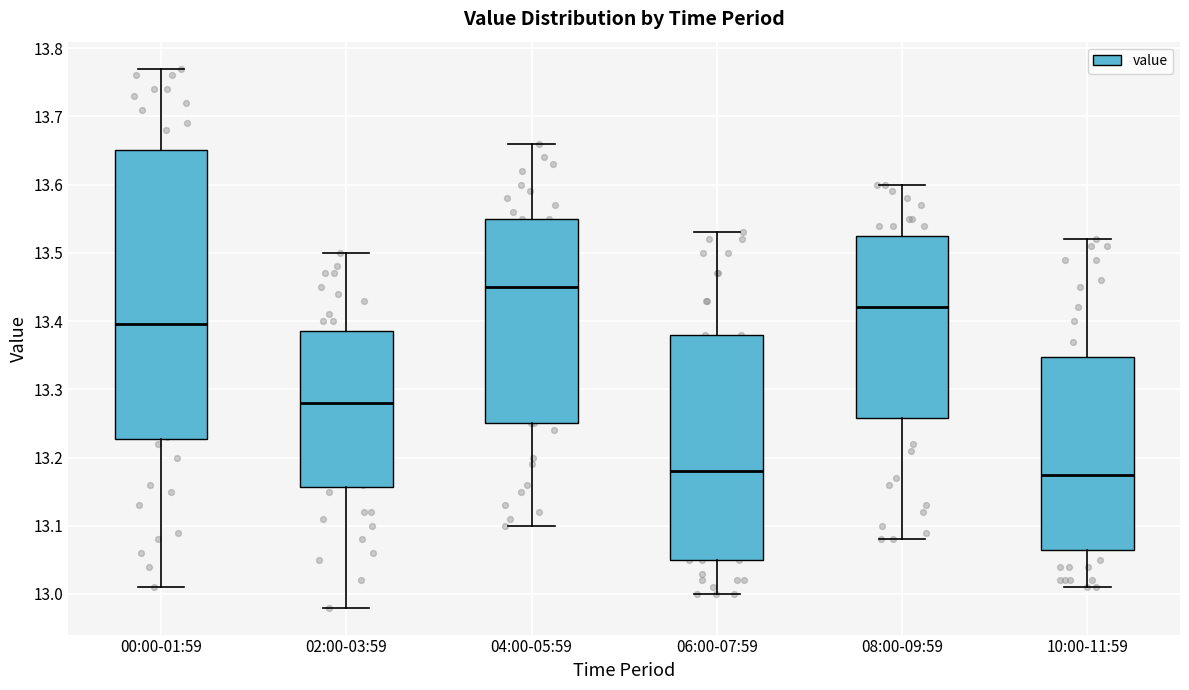

Where does the median line of the box for 06:00-07:59 sit on the y-axis? The values are not printed on the chart, so give them approximately, as read against the axis.

13.18